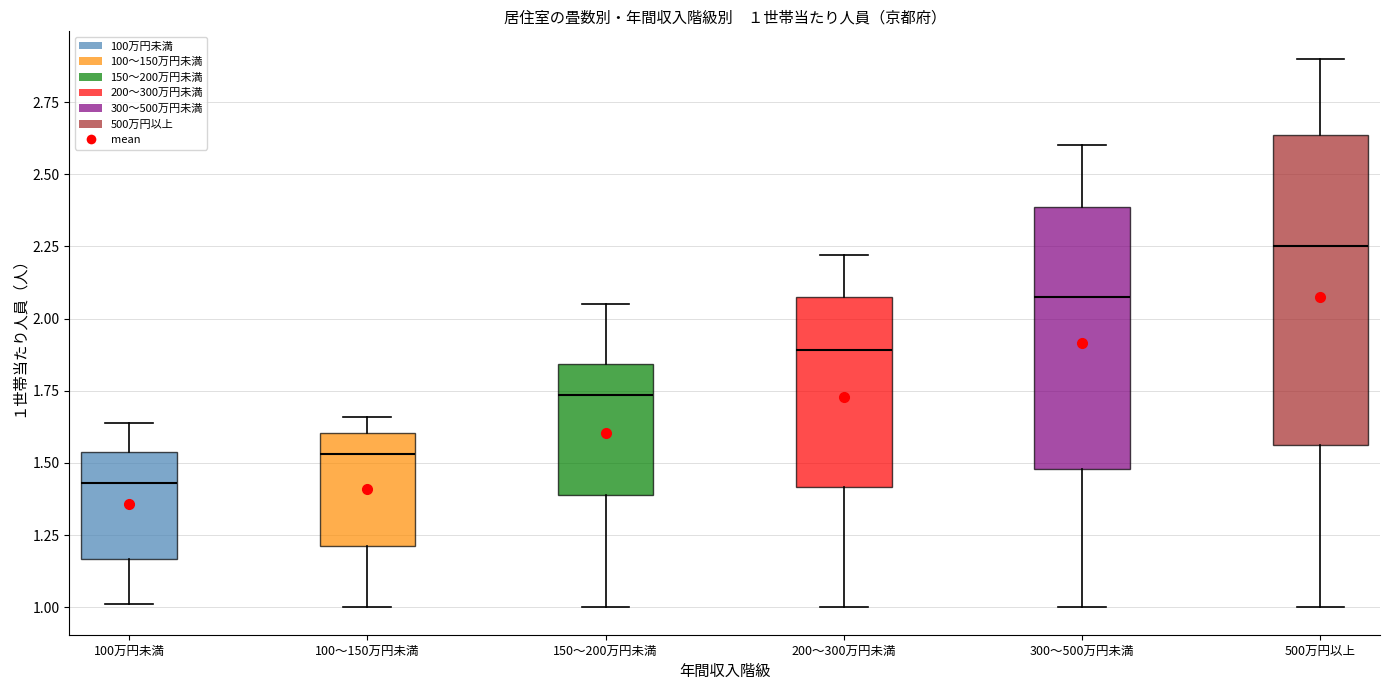

Which box's median line is the highest?

500万円以上